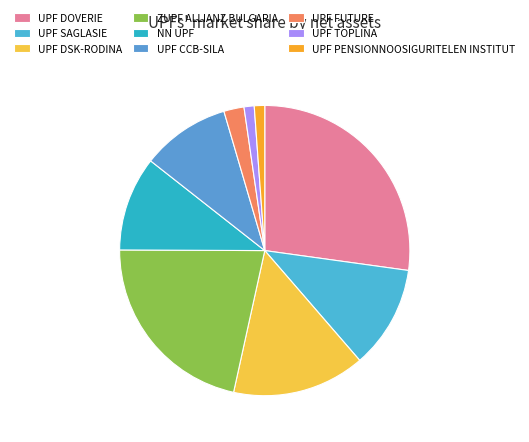

To the nearest percent, what percentage of the pie is NN UPF?

11%